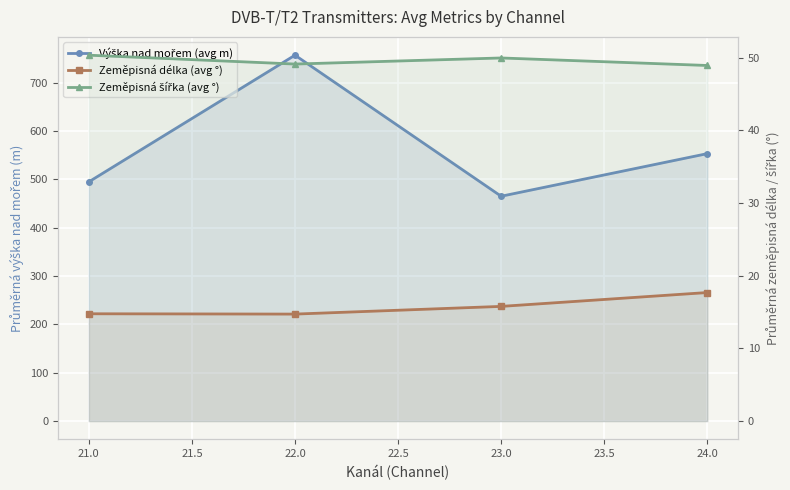

Reading left to right, extract all data points from this chart.

Výška nad mořem (avg m): 494.7	756.6	464.9	553.0
Zeměpisná délka (avg °): 14.8	14.7	15.8	17.7
Zeměpisná šířka (avg °): 50.3	49.1	49.9	48.9